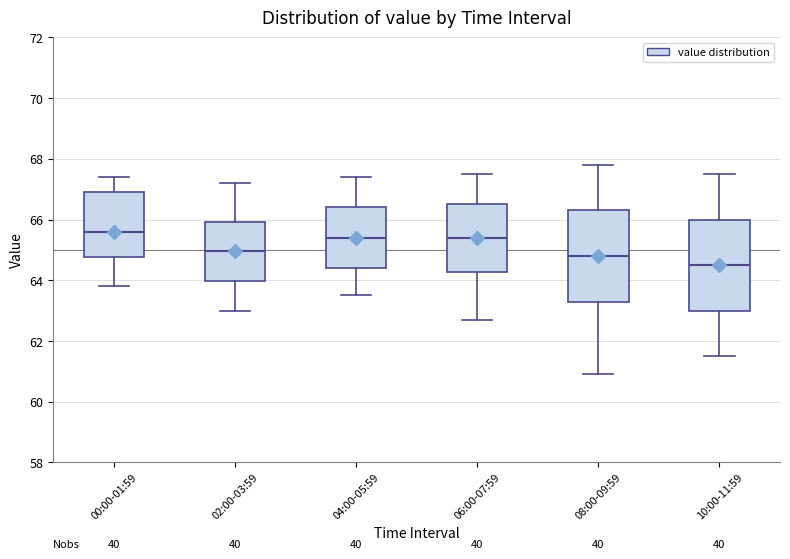

Reading left to right, transcribe this box plot: for each box, give where its median line is, the range the box spans, and where its two whiskers end, as read against the y-axis. The values are not printed on the chart, so give them approximately, as read against the axis.

00:00-01:59: median 65.6, box 64.8 to 67.0, whiskers 63.8 to 67.4
02:00-03:59: median 65.0, box 64.0 to 66.0, whiskers 63.0 to 67.2
04:00-05:59: median 65.4, box 64.4 to 66.4, whiskers 63.6 to 67.4
06:00-07:59: median 65.4, box 64.2 to 66.6, whiskers 62.8 to 67.6
08:00-09:59: median 64.8, box 63.4 to 66.4, whiskers 61.0 to 67.8
10:00-11:59: median 64.6, box 63.0 to 66.0, whiskers 61.6 to 67.6